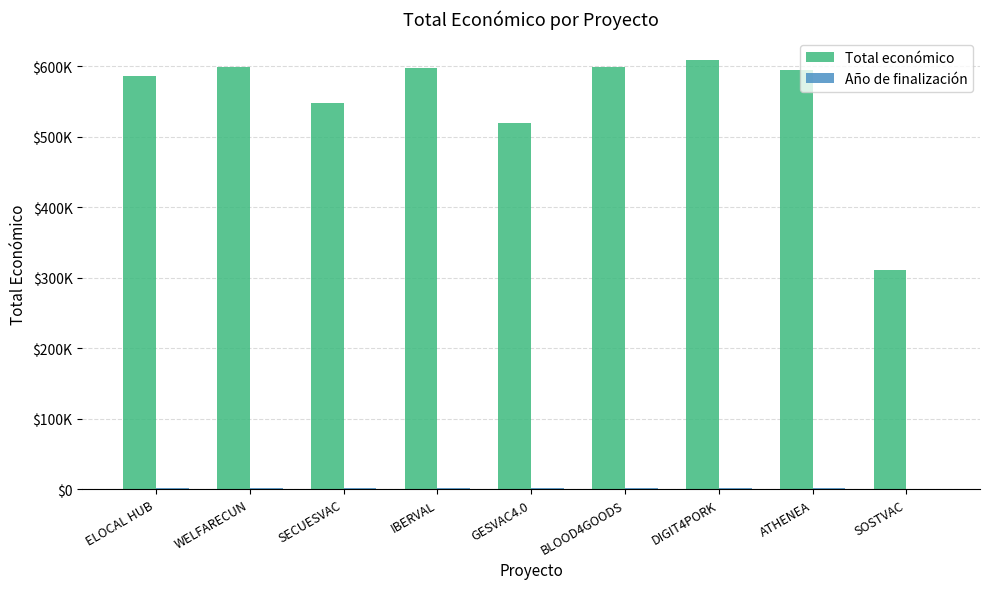

Does the chart contain stacked bars?

No